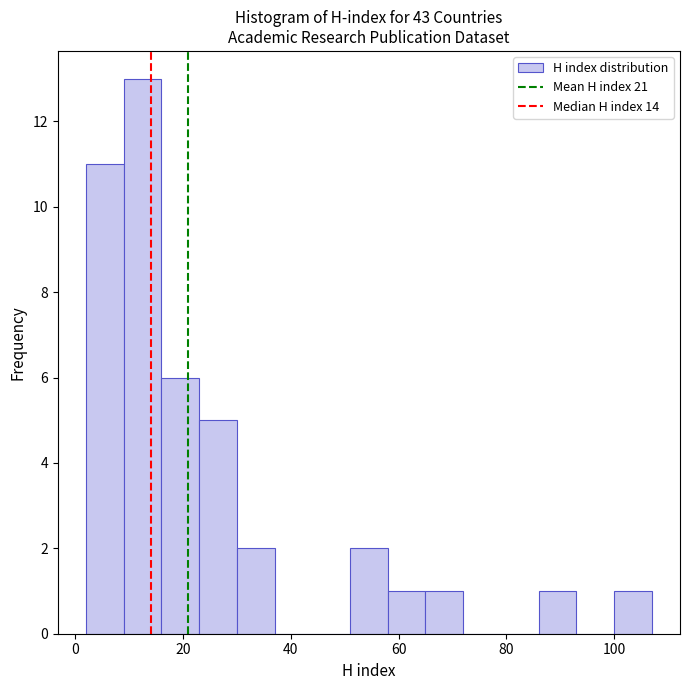

Read against the x-axis, roughly where is the centre of the tallest bar?

12